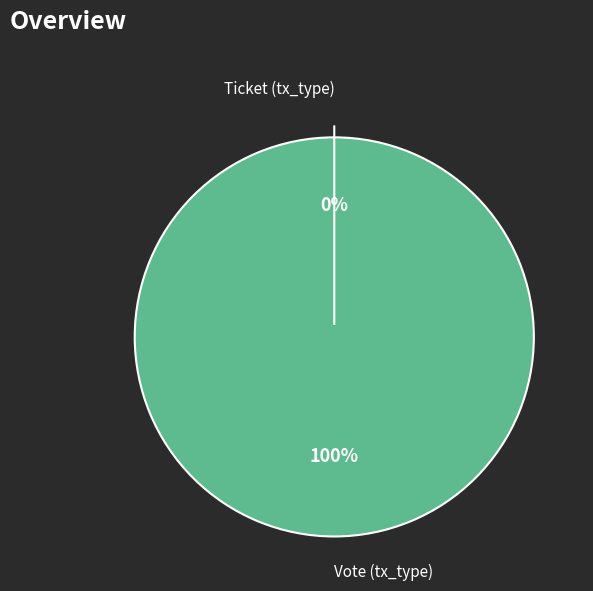

What percentage do Vote (tx_type) and Ticket (tx_type) together represent?

100.0%